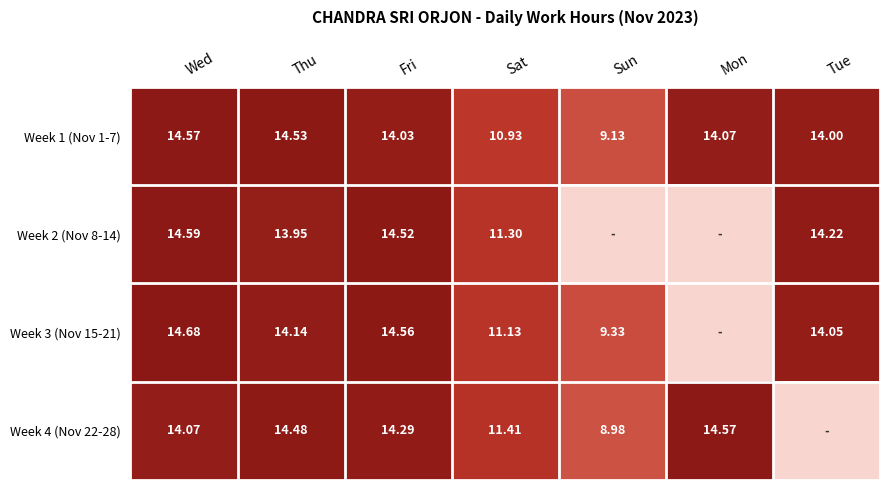

Is the value of Week 1 (Nov 1-7) at Sun greater than the value of Week 4 (Nov 22-28) at Thu?

No